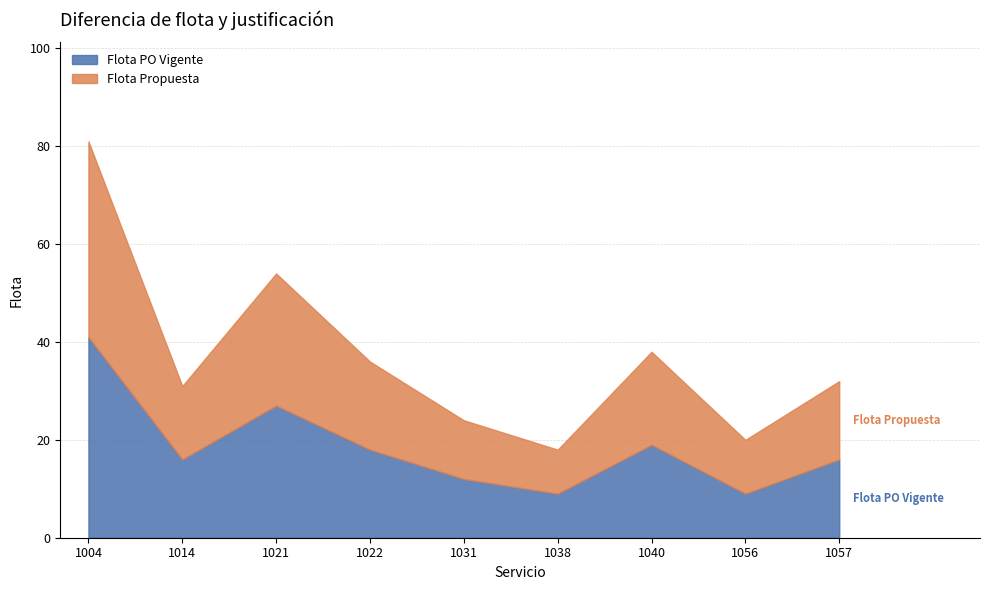

True or false: Flota Propuesta and Flota PO Vigente intersect in this chart.

False